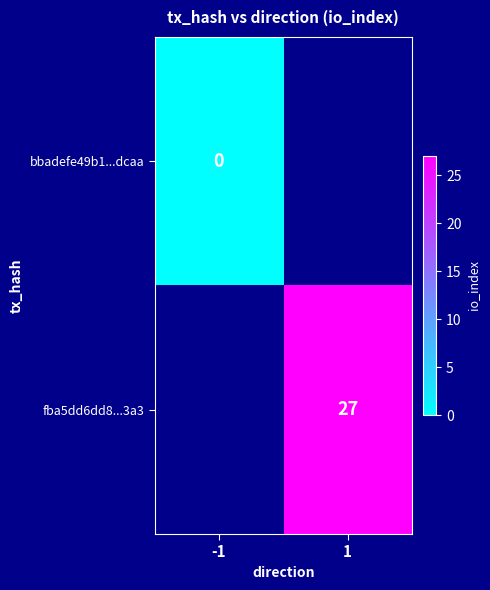

Is the value of fba5dd6dd8...3a3 at 1 greater than the value of bbadefe49b1...dcaa at -1?

Yes